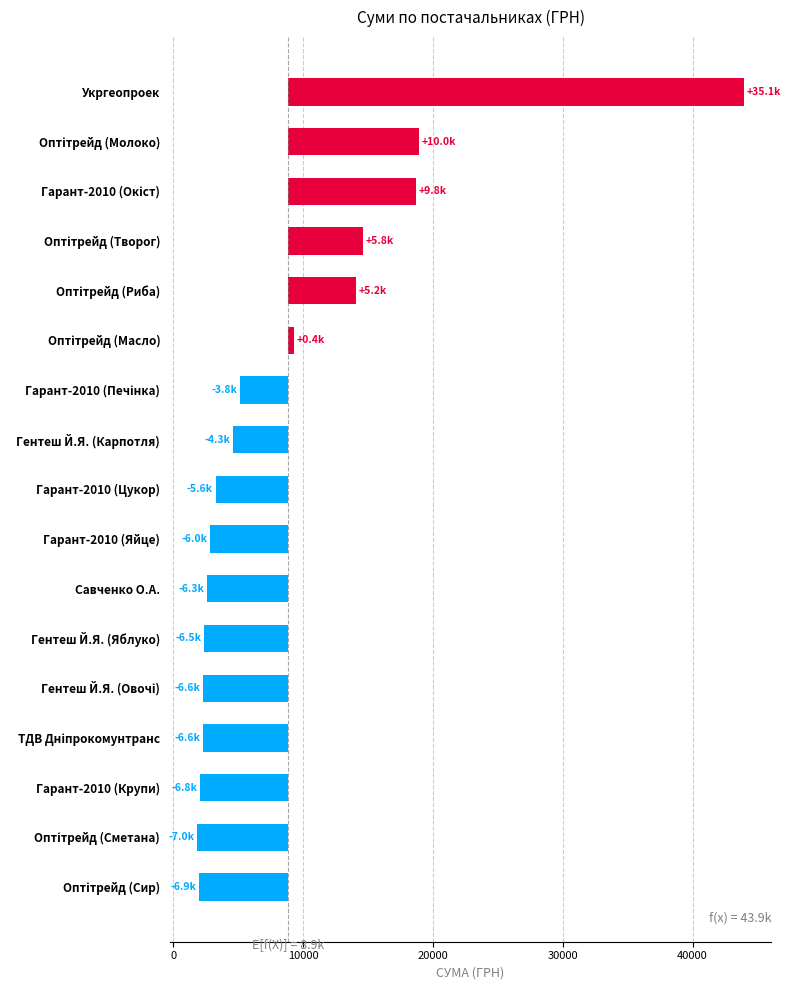

How many positive values are there?

6